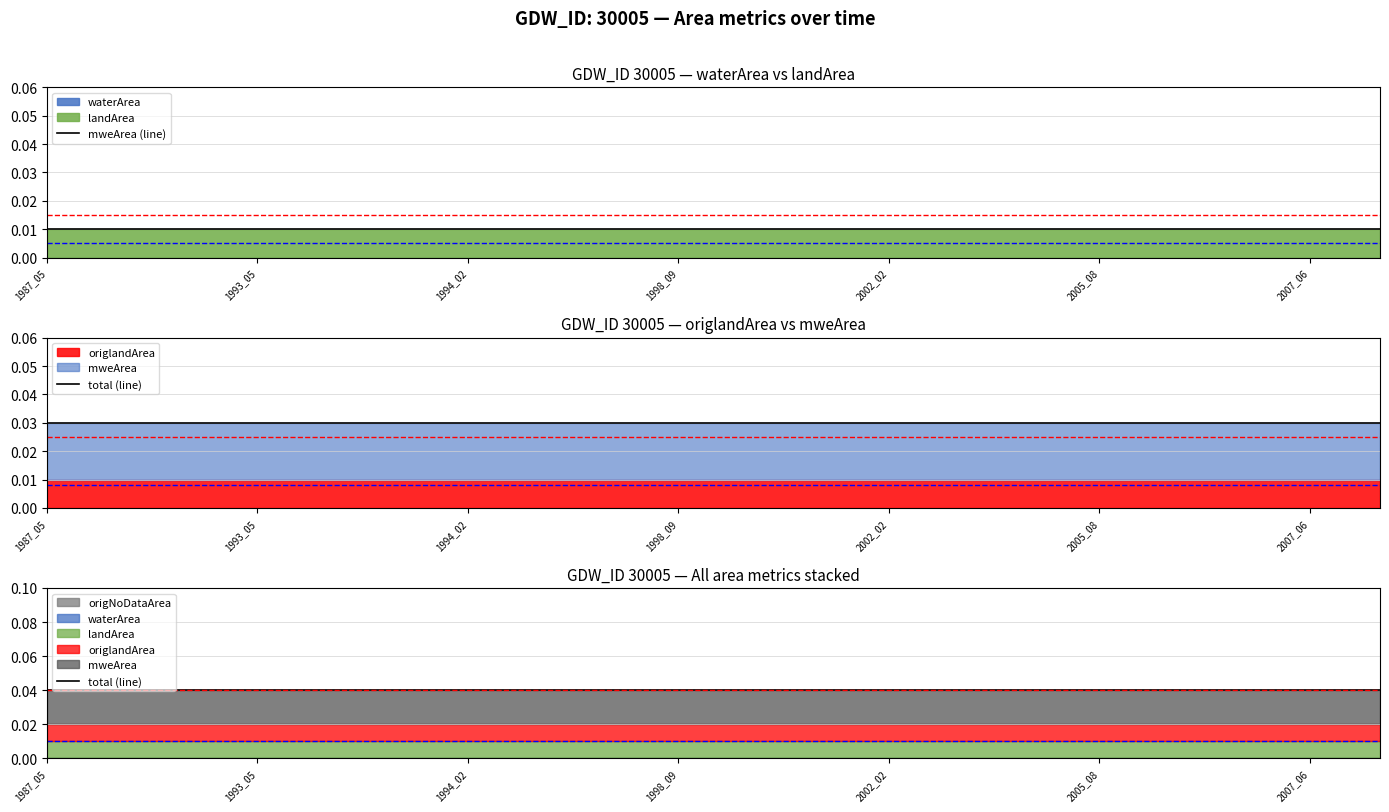

True or false: total (line) has more than 0 interior local peaks.

False